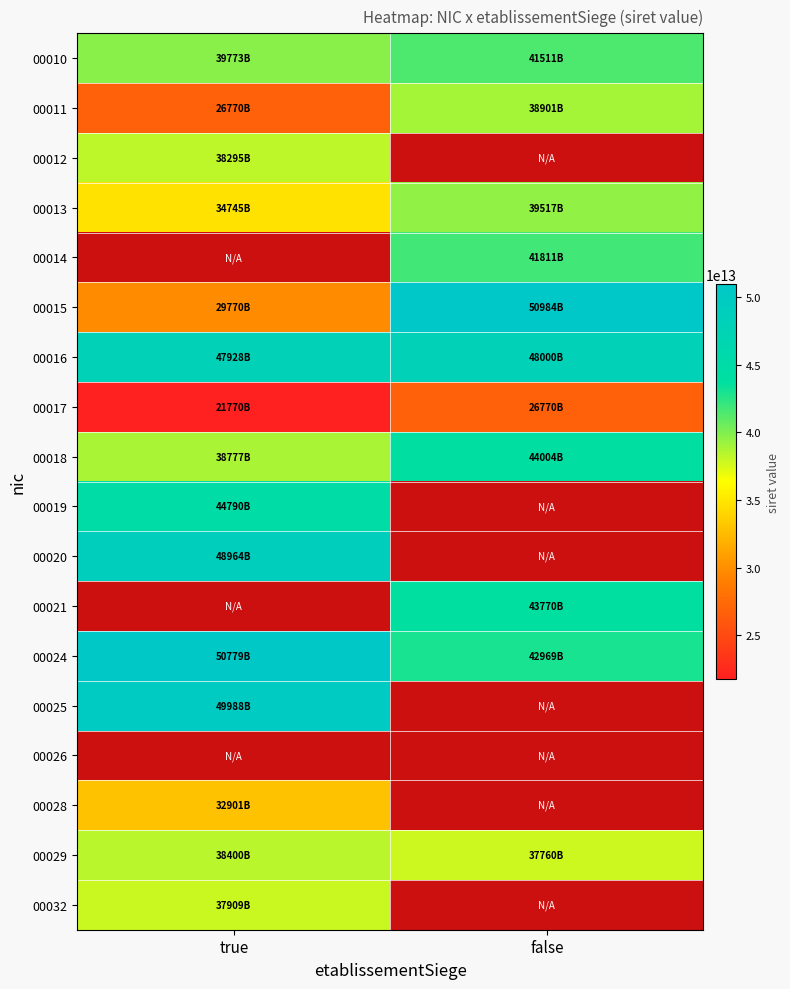

Rank the series by their average value, from highest to lowest.

00012, 00014, 00016, 00018, 00010, 00019, 00020, 00021, 00024, 00015, 00013, 00011, 00025, 00026, 00028, 00029, 00032, 00017